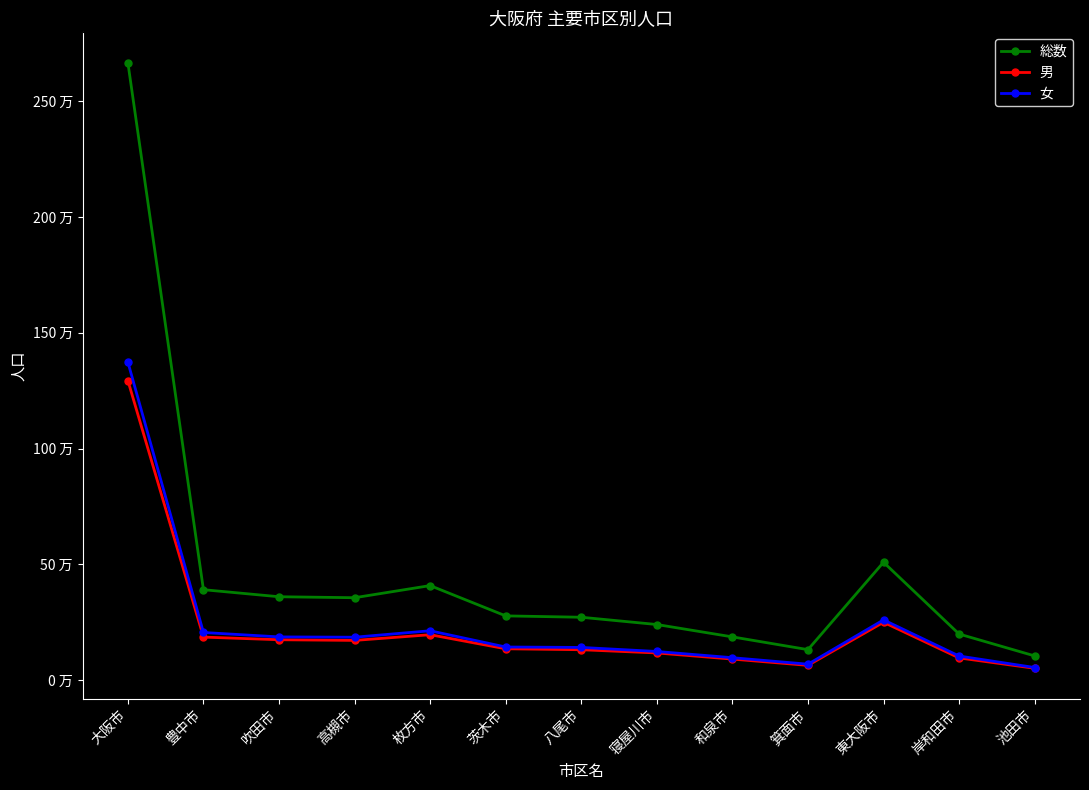

What position from the right is 岸和田市?

2